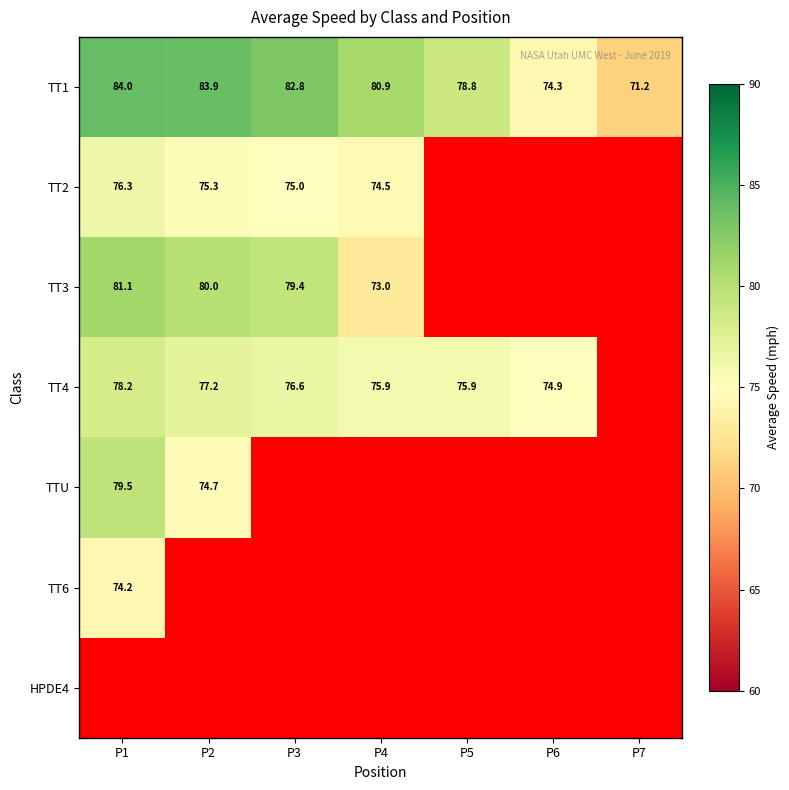

How many data points in TT4 are less than 75?

1